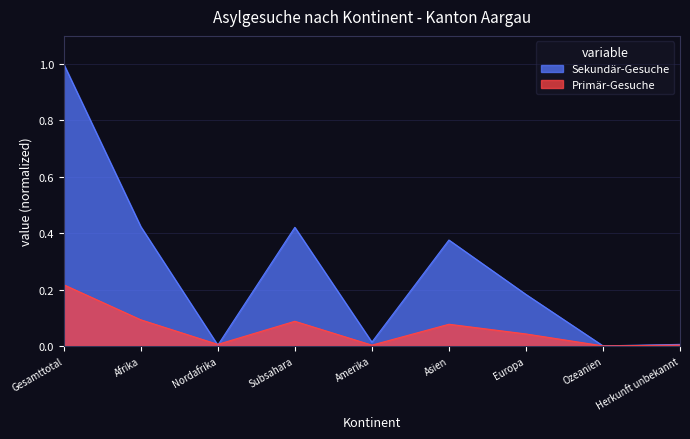

Between Europa and Asien, which is larger?

Asien